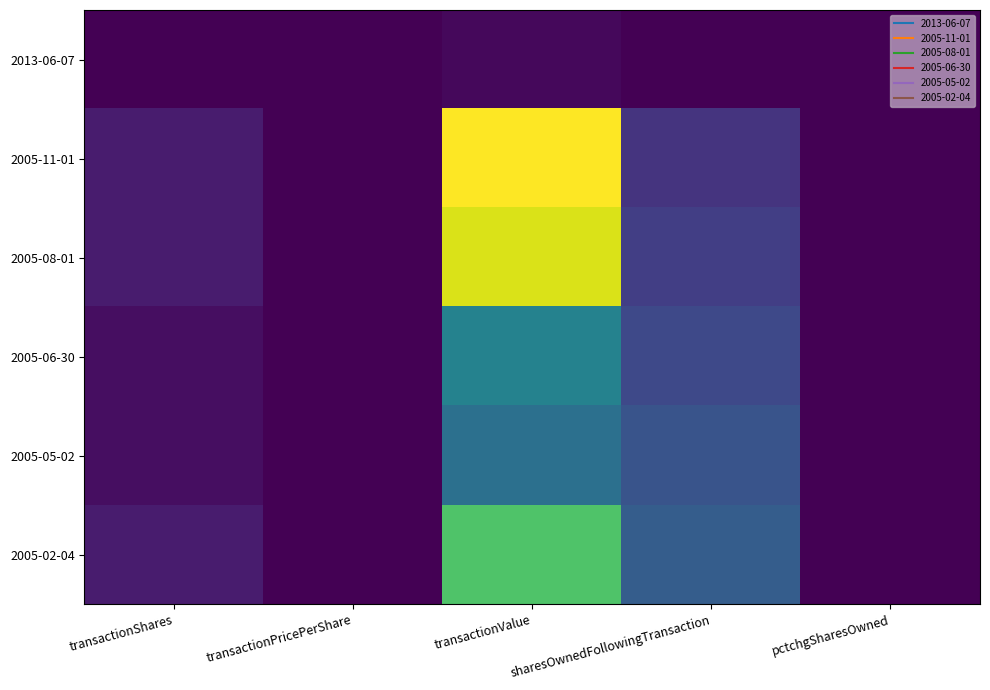

What is the smallest value displayed?

-100.0